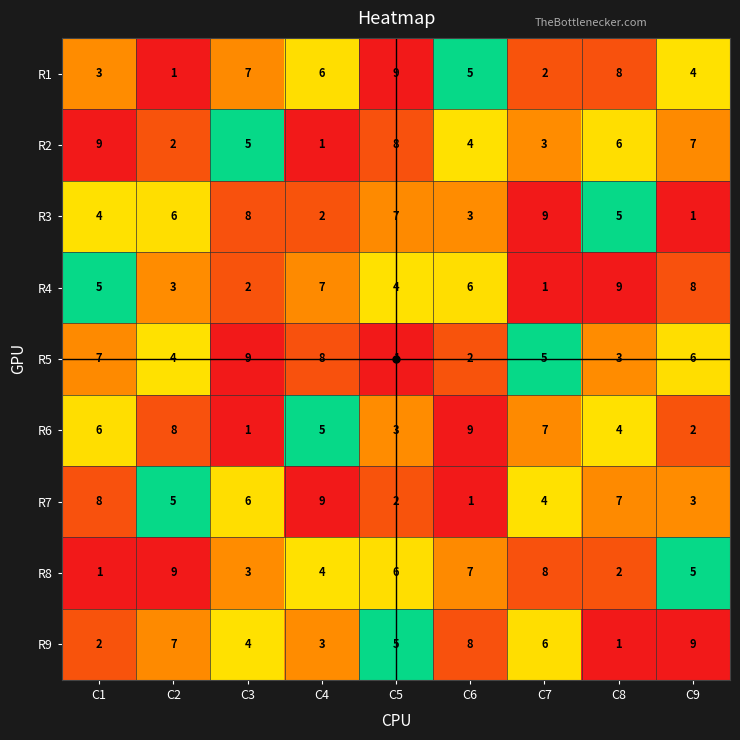

What is the spread (max minus min) of values at C9?

8